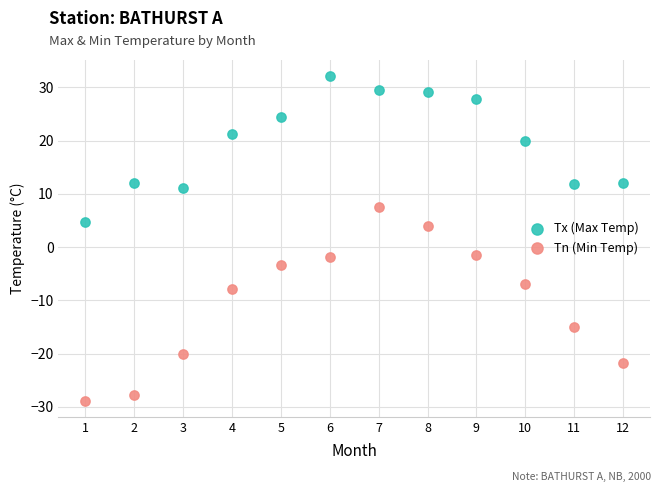

Which series has the widest spread of Y values?

Tn (Min Temp)